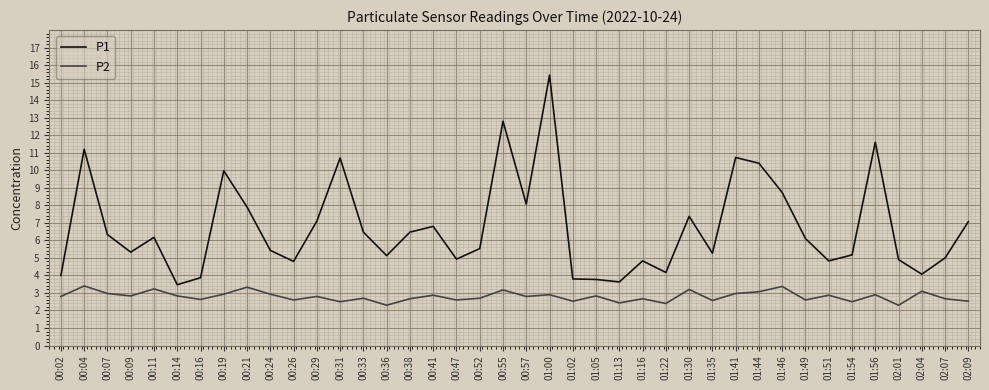

True or false: P1 has more than 1 interior local peaks.

True